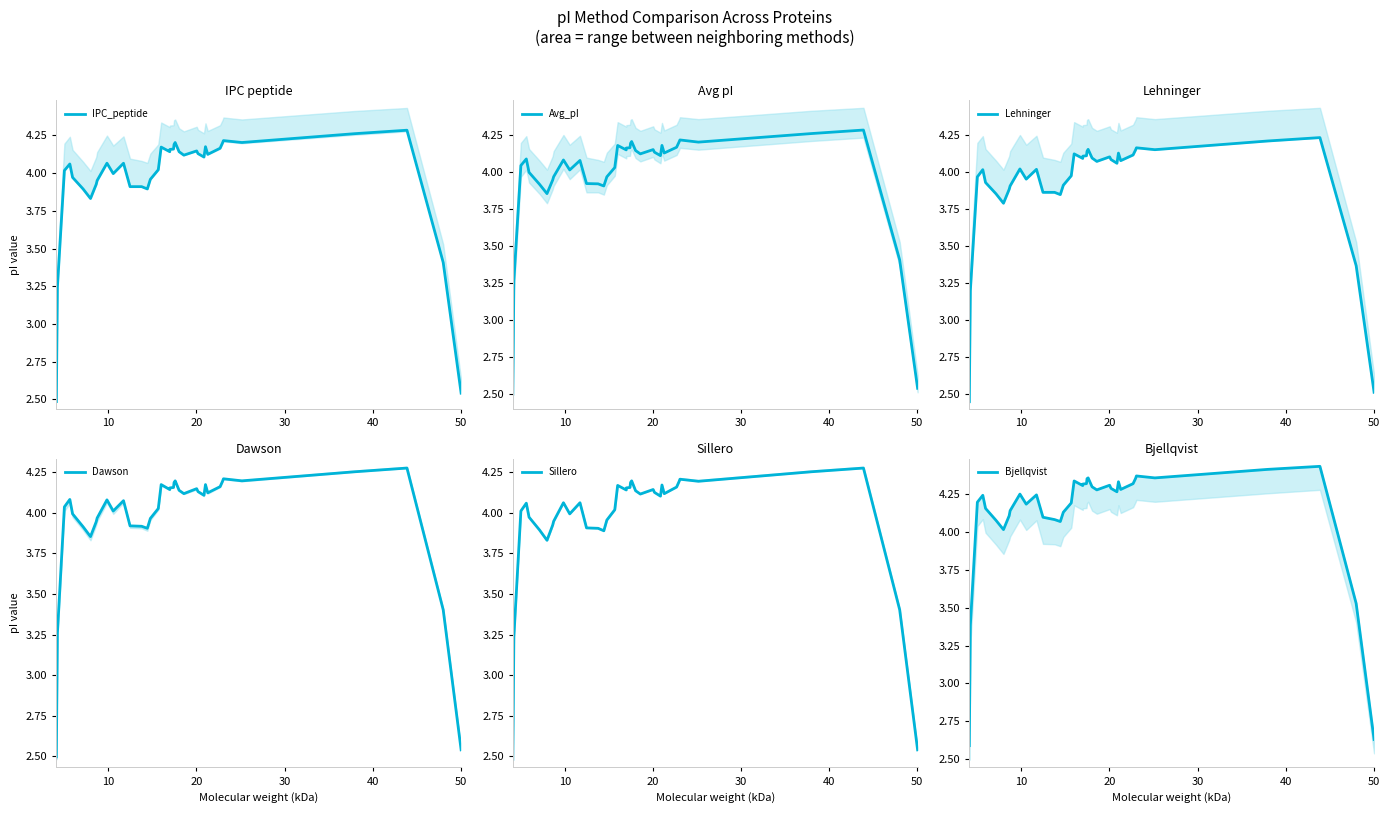

Reading left to right, list all the values displayed in this chart.

IPC_peptide: 2.5	3.2	4.0	4.1	4.0	3.9	3.8	3.9	4.0	4.1	4.0	4.1	3.9	3.9	3.9	4.0	4.0	4.2	4.1	4.2	4.2	4.2	4.2	4.1	4.1	4.1	4.1	4.1	4.2	4.1	4.2	4.2	4.2	4.2	4.3	4.3	3.4	2.5
Avg_pI: 2.5	3.3	4.0	4.1	4.0	3.9	3.9	3.9	4.0	4.1	4.0	4.1	3.9	3.9	3.9	4.0	4.0	4.2	4.1	4.2	4.2	4.2	4.2	4.1	4.1	4.1	4.1	4.1	4.2	4.1	4.2	4.2	4.2	4.2	4.3	4.3	3.4	2.5
Lehninger: 2.5	3.2	4.0	4.0	3.9	3.9	3.8	3.9	3.9	4.0	4.0	4.0	3.9	3.9	3.8	3.9	4.0	4.1	4.1	4.1	4.1	4.1	4.2	4.1	4.1	4.1	4.1	4.1	4.1	4.1	4.1	4.1	4.2	4.1	4.2	4.2	3.4	2.5
Dawson: 2.5	3.3	4.0	4.1	4.0	3.9	3.9	3.9	4.0	4.1	4.0	4.1	3.9	3.9	3.9	4.0	4.0	4.2	4.1	4.2	4.2	4.2	4.2	4.1	4.1	4.1	4.1	4.1	4.2	4.1	4.2	4.2	4.2	4.2	4.3	4.3	3.4	2.5
Sillero: 2.5	3.2	4.0	4.1	4.0	3.9	3.8	3.9	3.9	4.1	4.0	4.1	3.9	3.9	3.9	4.0	4.0	4.2	4.1	4.2	4.2	4.2	4.2	4.1	4.1	4.1	4.1	4.1	4.2	4.1	4.2	4.2	4.2	4.2	4.3	4.3	3.4	2.5
Bjellqvist: 2.6	3.4	4.2	4.2	4.2	4.1	4.0	4.1	4.1	4.2	4.2	4.2	4.1	4.1	4.1	4.1	4.2	4.3	4.3	4.3	4.3	4.3	4.4	4.3	4.3	4.3	4.3	4.3	4.3	4.3	4.3	4.4	4.4	4.4	4.4	4.4	3.5	2.6